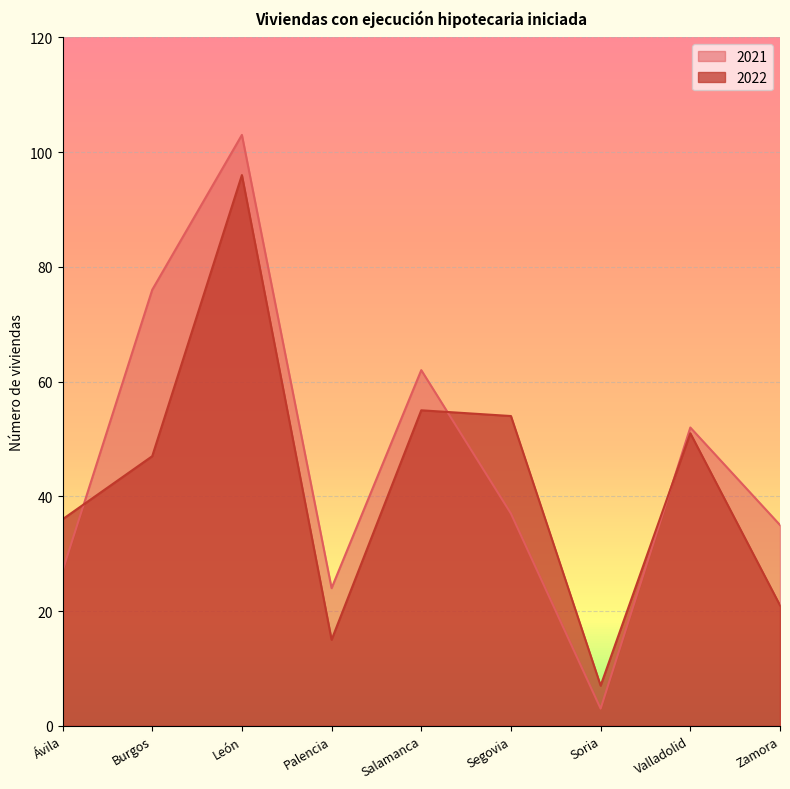

True or false: 2021 has more than 1 points higher than both neighbors.

True